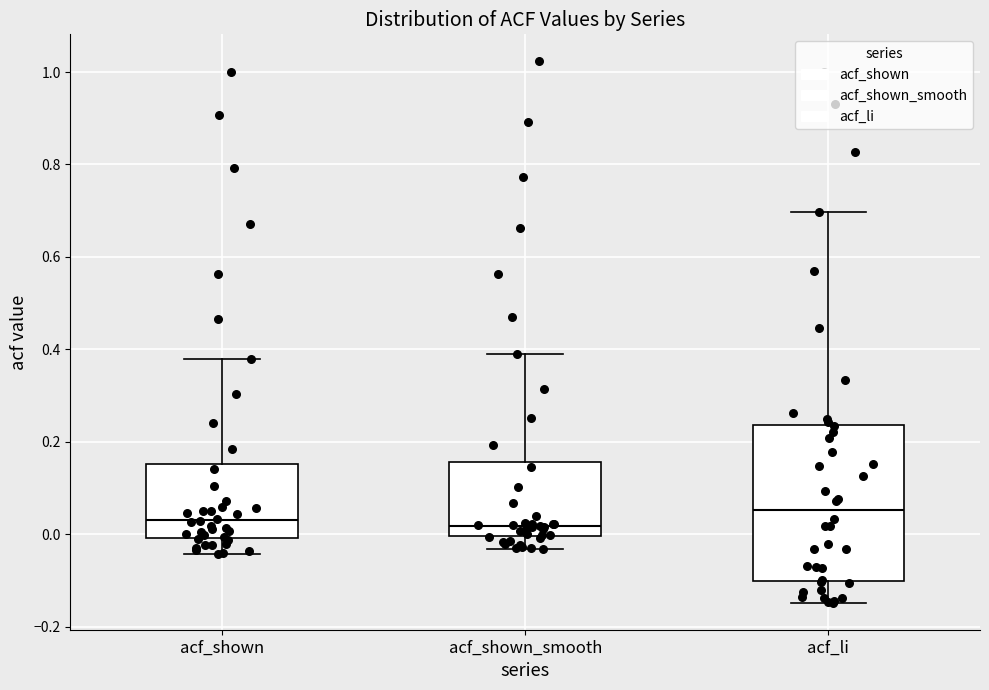

Which box has the highest median line?

acf_li